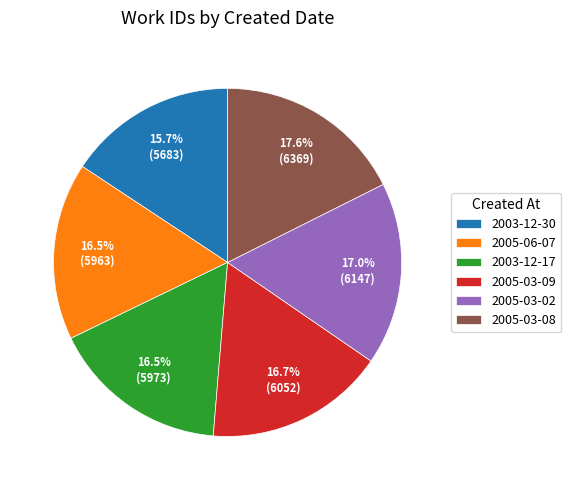

To the nearest percent, what is the average slice percentage?

17%